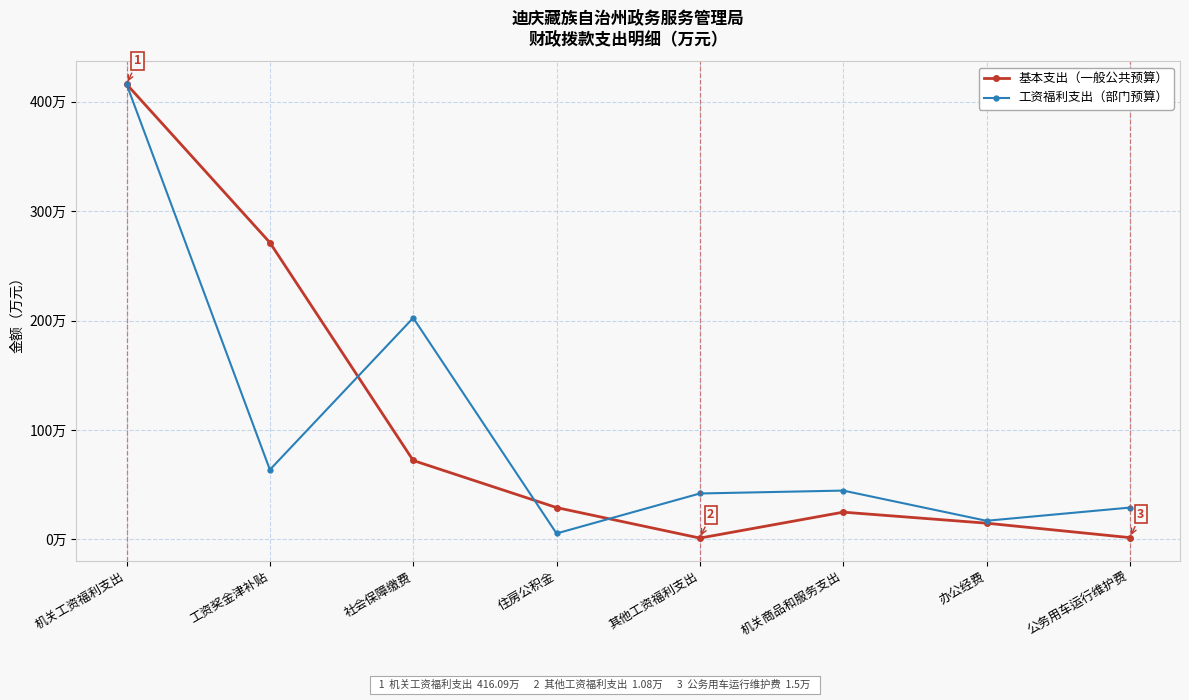

Reading left to right, extract all data points from this chart.

基本支出（一般公共预算）: 416.1	271.2	72.0	29.0	1.1	24.8	14.7	1.5
工资福利支出（部门预算）: 416.1	63.6	202.4	5.3	41.9	44.5	16.9	29.0